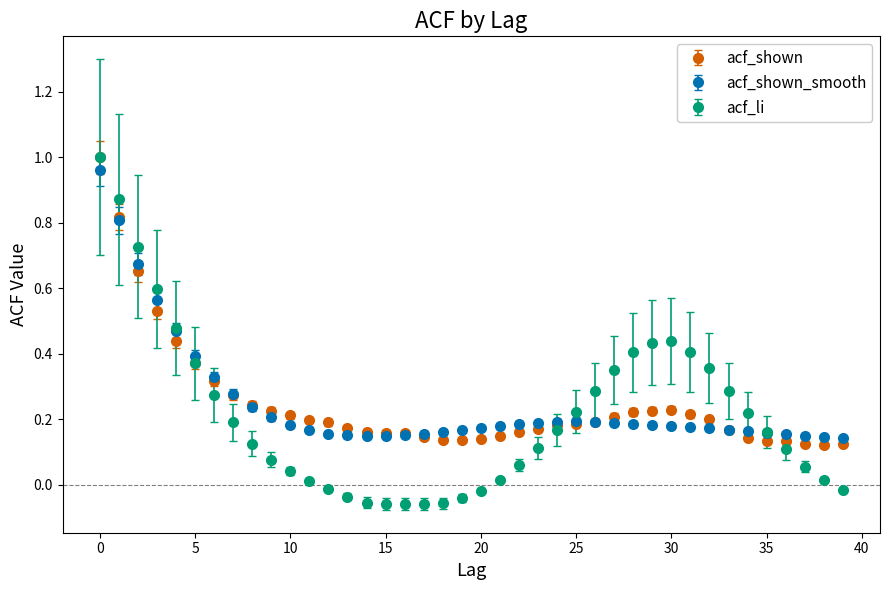

Which series has the widest spread of values?

acf_li